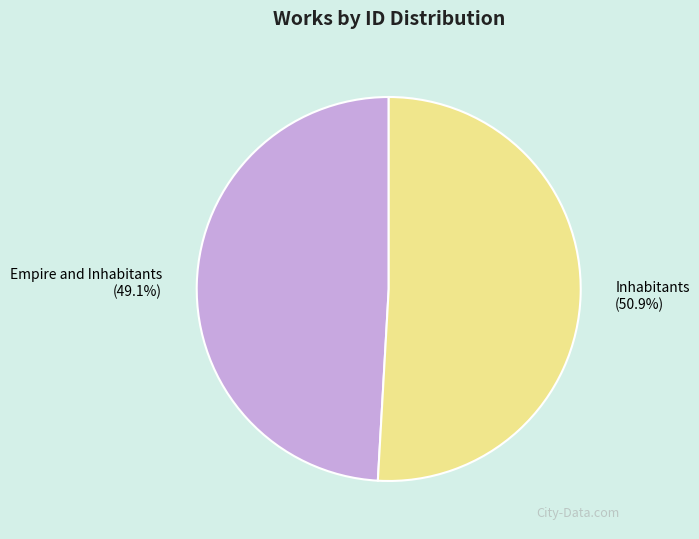

Does any single category account for the majority?

Yes